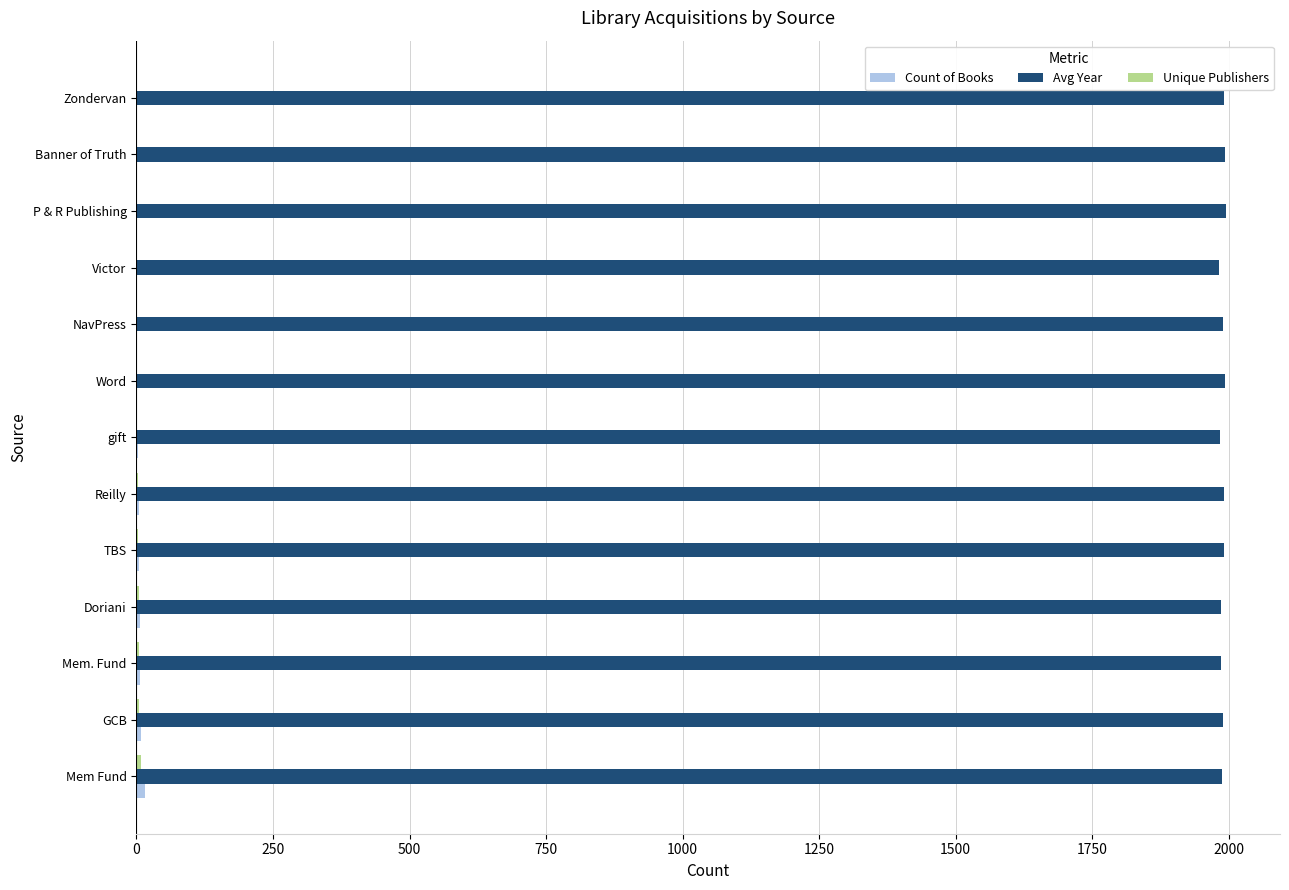

Which series has the largest total across all categories?

Avg Year